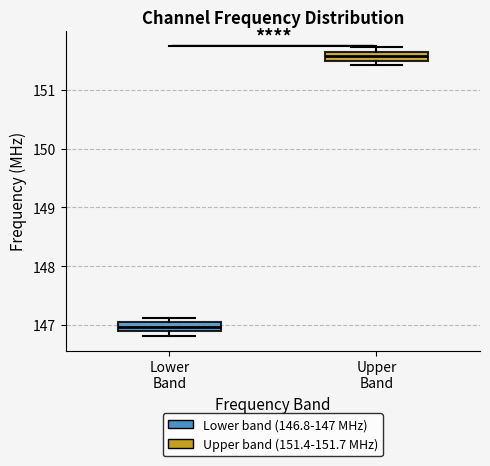

Reading left to right, read every box against the y-axis: the position of its median line, the range the box covers, and the ends of its whiskers. The values are not printed on the chart, so give them approximately, as read against the axis.

Lower Band: median 147.0 (inside the box), box 146.9 to 147.0, whiskers 146.8 to 147.1
Upper Band: median 151.6 (inside the box), box 151.5 to 151.6, whiskers 151.4 to 151.7